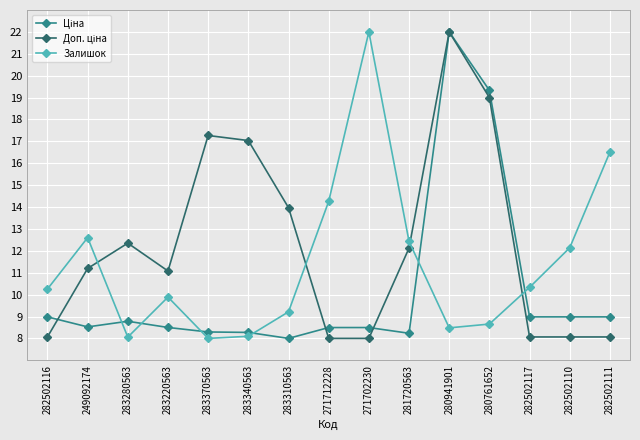

Count the number of data series in this chart.

3